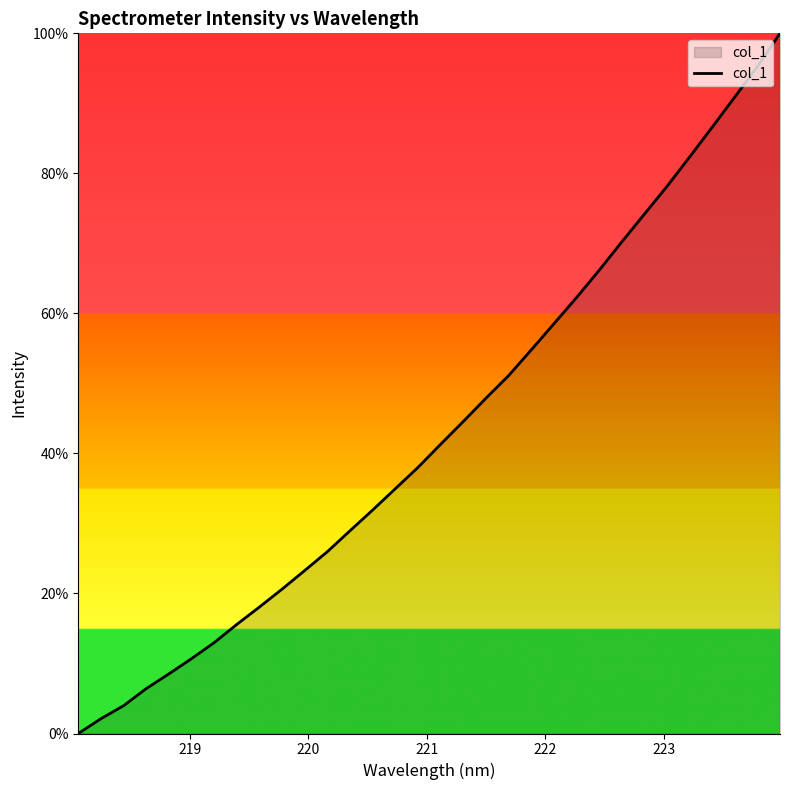

What is the maximum value shown in the chart?

100.0